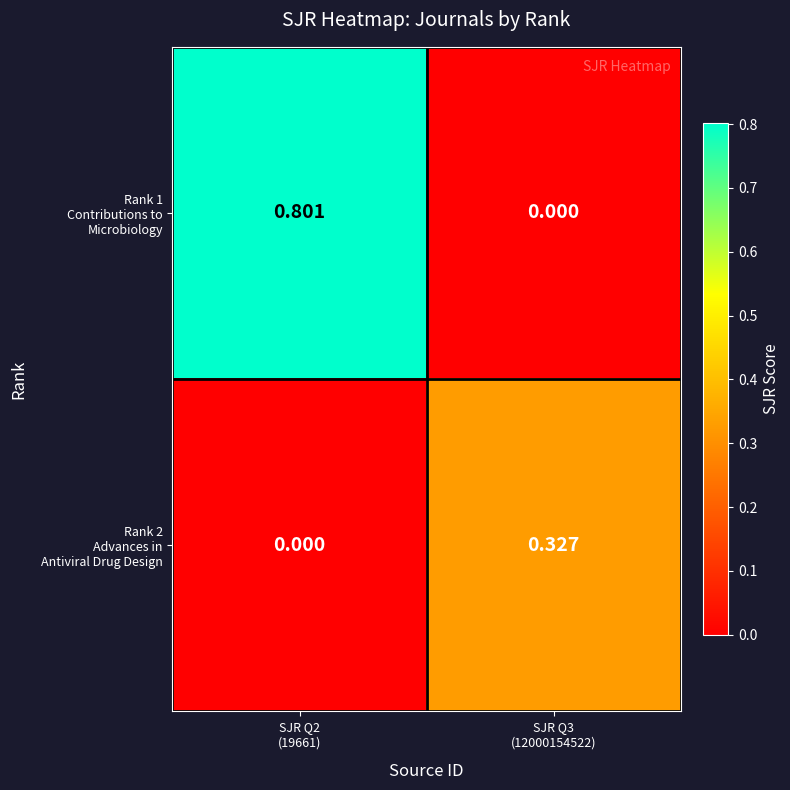

At which category is the sum across all series the highest?

SJR Q2
(19661)